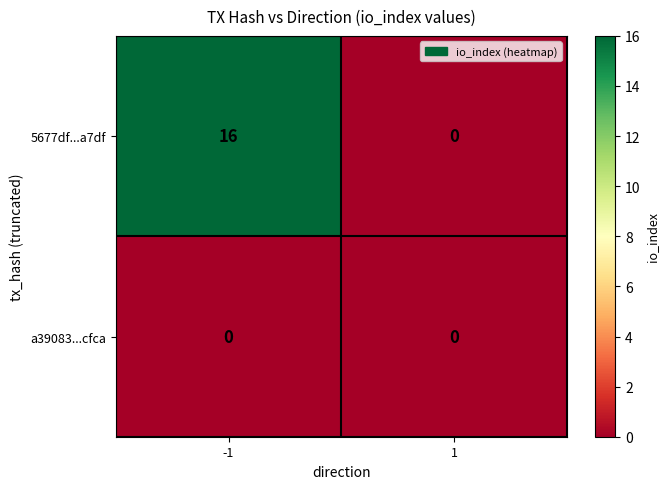

Which series has the largest total across all categories?

5677df...a7df